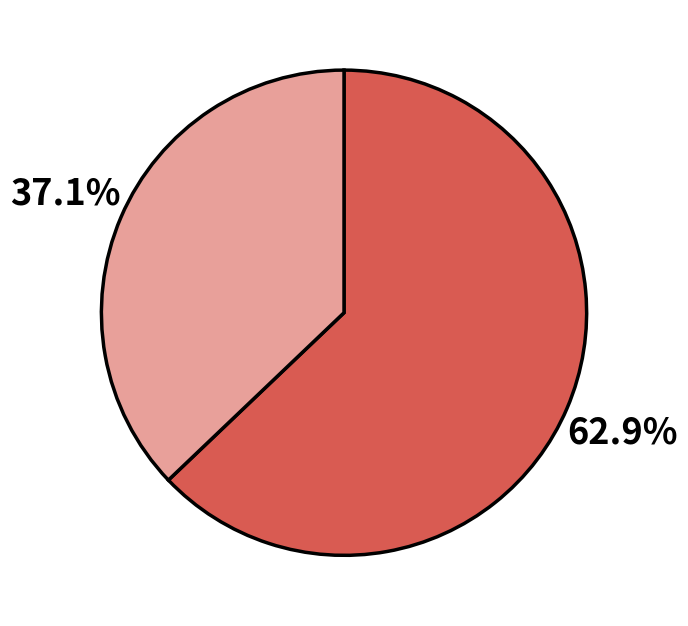

Does any single category account for the majority?

Yes